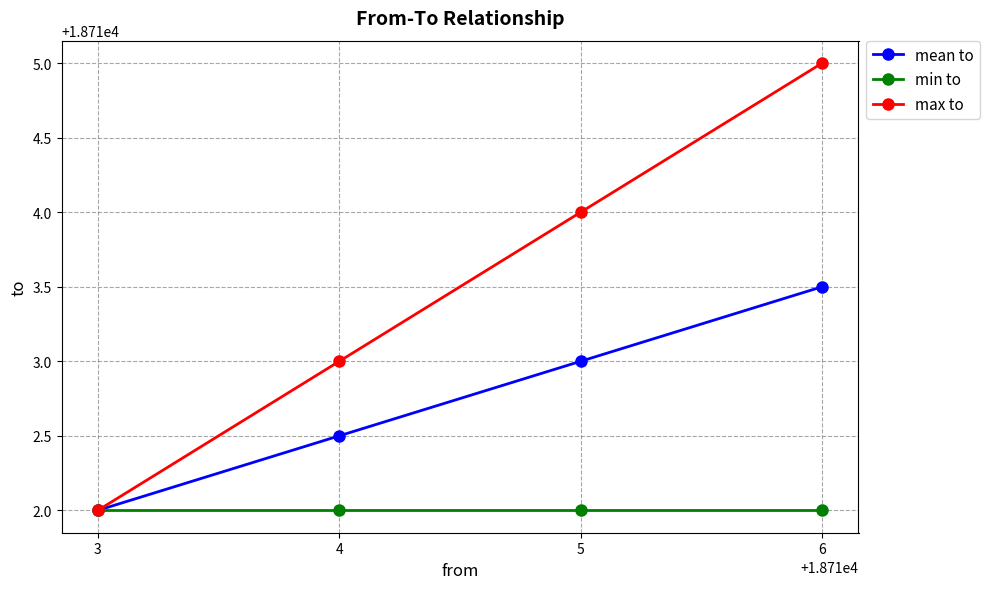

Reading right to left, transcribe all the data shown in this chart.

mean to: 6=18713.5	5=18713.0	4=18712.5	3=18712.0
min to: 6=18712.0	5=18712.0	4=18712.0	3=18712.0
max to: 6=18715.0	5=18714.0	4=18713.0	3=18712.0